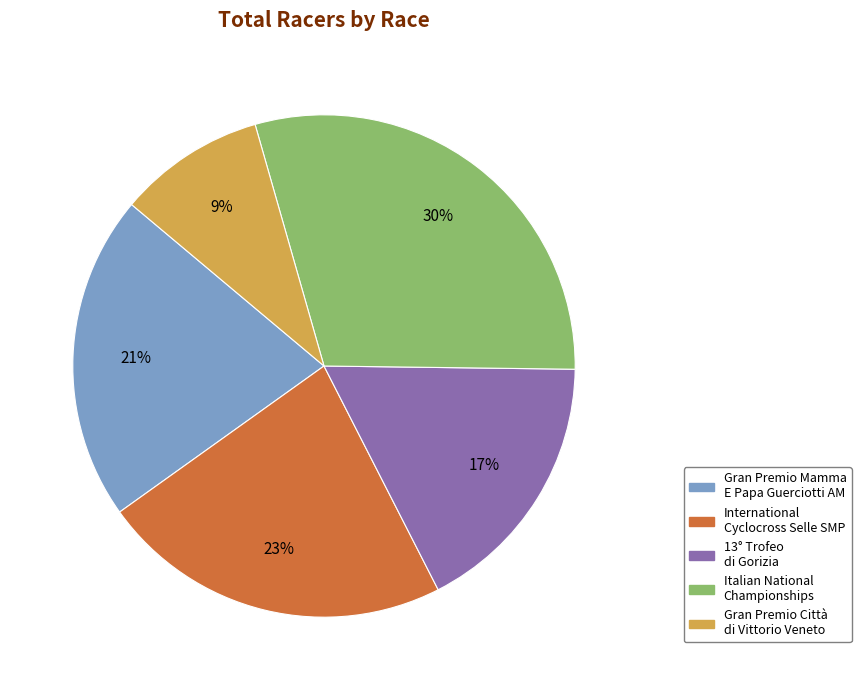

The Italian National Championships slice represents 30% of the pie. True or false?

True